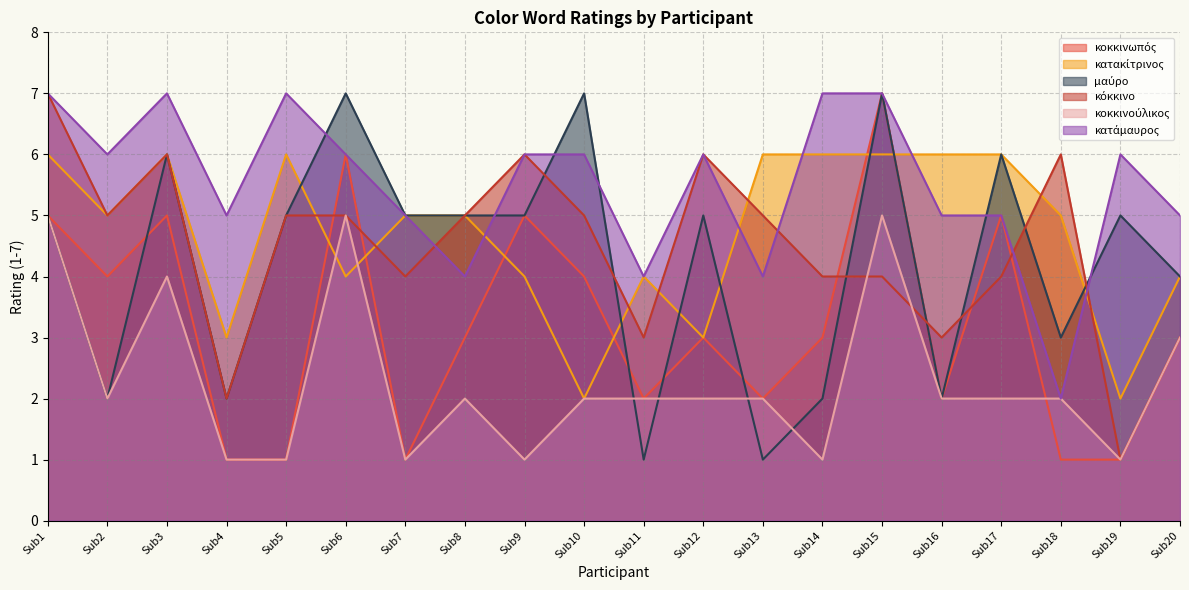

True or false: κοκκινούλικος has more than 2 points higher than both neighbors.

True